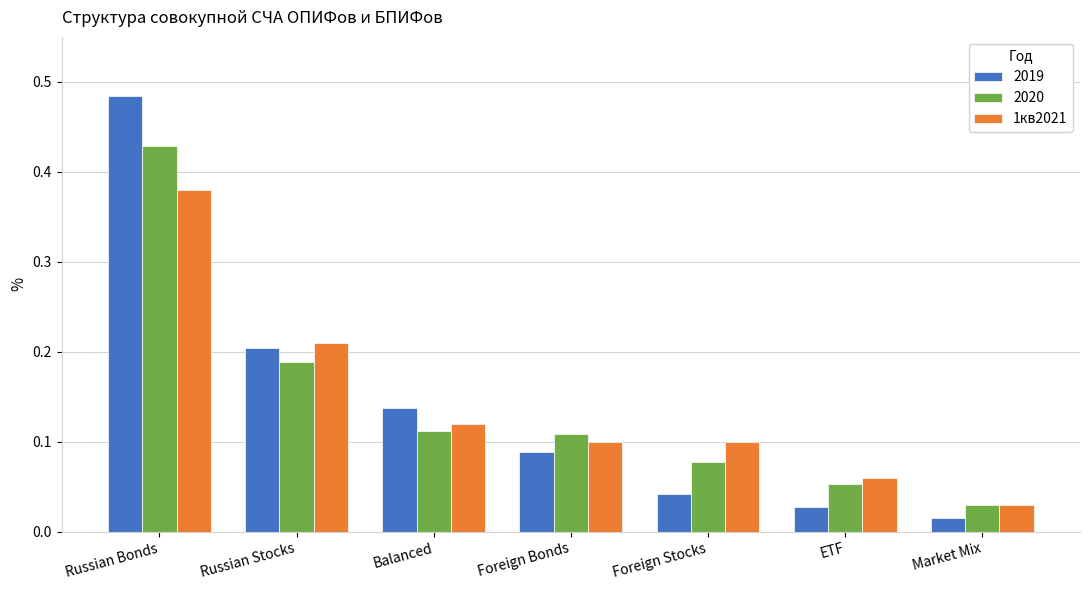

At which category does the chart reach its minimum across all series?

Market Mix